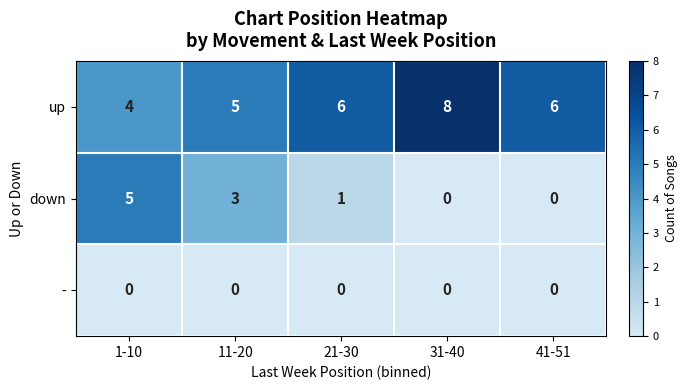

At 21-30, list the series in order from largest to smallest.

up, down, -